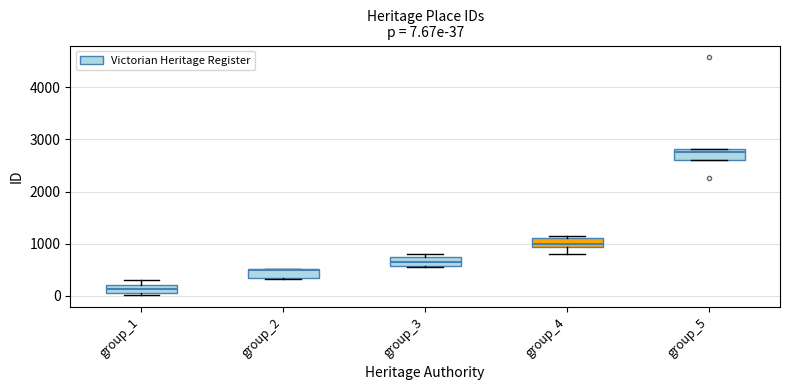

Which box's median line is the highest?

group_5